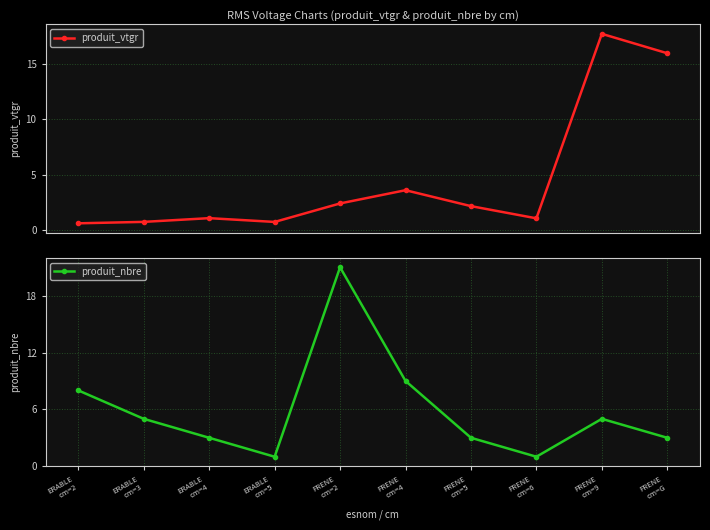

Is the value of produit_vtgr at FRENE
cm=5 greater than the value of produit_nbre at ERABLE
cm=5?

Yes